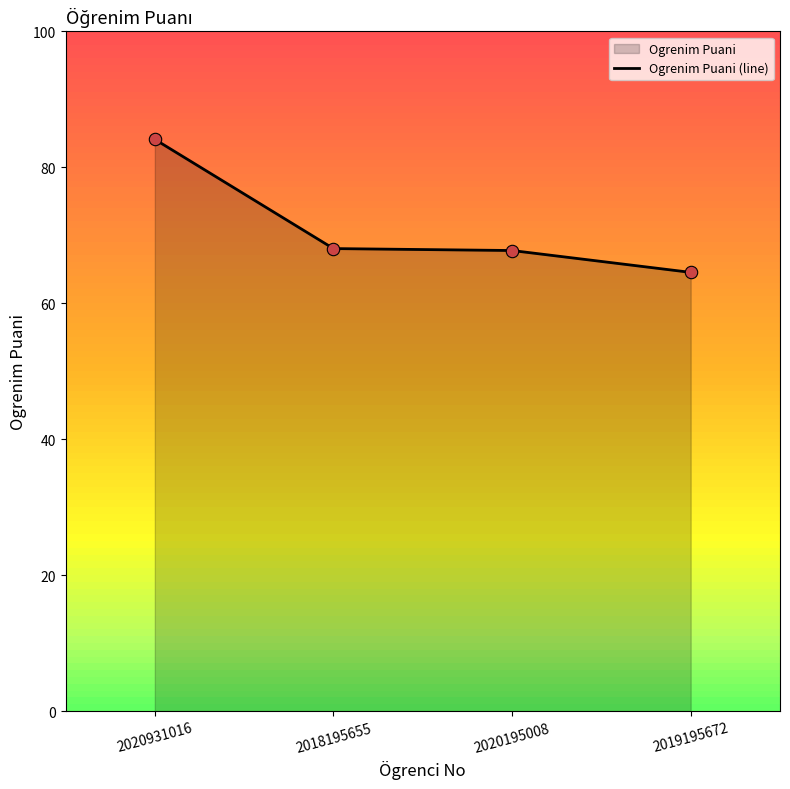

Between 2018195655 and 2020195008, which is larger?

2018195655